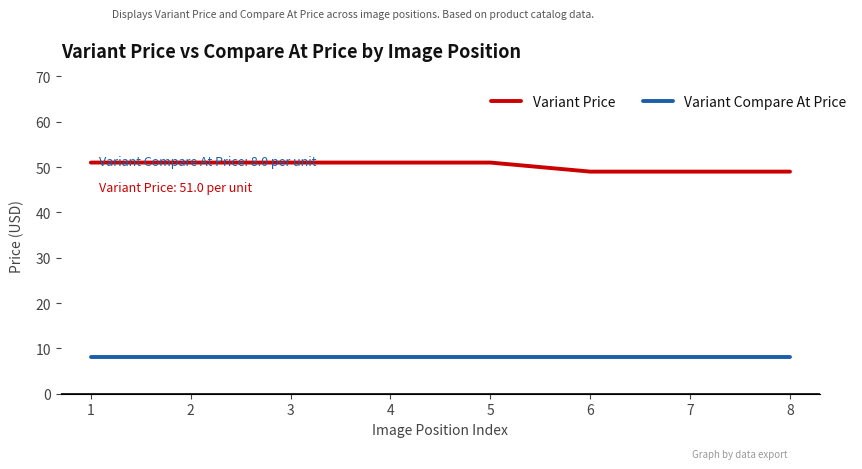

True or false: Variant Compare At Price and Variant Price intersect in this chart.

False